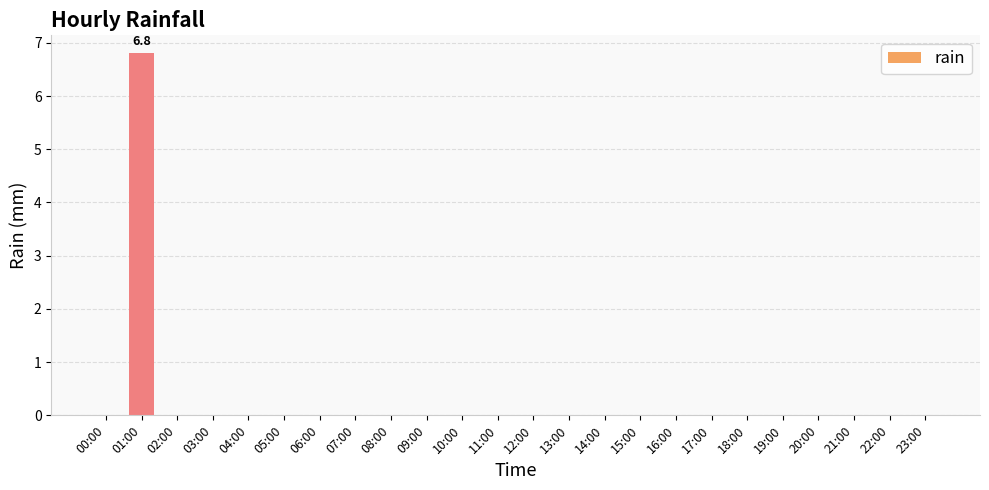

Reading left to right, what are all the values shown in this chart?

00:00=0.0	01:00=6.8	02:00=0.0	03:00=0.0	04:00=0.0	05:00=0.0	06:00=0.0	07:00=0.0	08:00=0.0	09:00=0.0	10:00=0.0	11:00=0.0	12:00=0.0	13:00=0.0	14:00=0.0	15:00=0.0	16:00=0.0	17:00=0.0	18:00=0.0	19:00=0.0	20:00=0.0	21:00=0.0	22:00=0.0	23:00=0.0